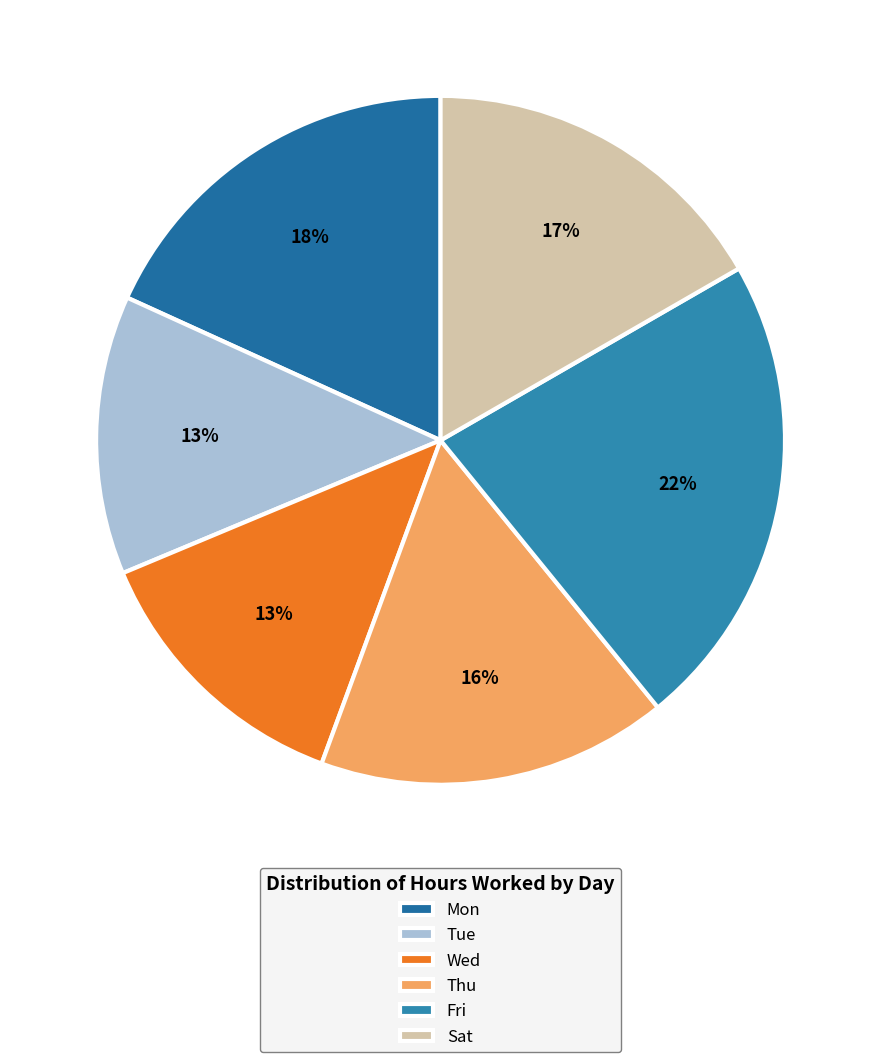

To the nearest percent, what portion does Mon represent?

18%